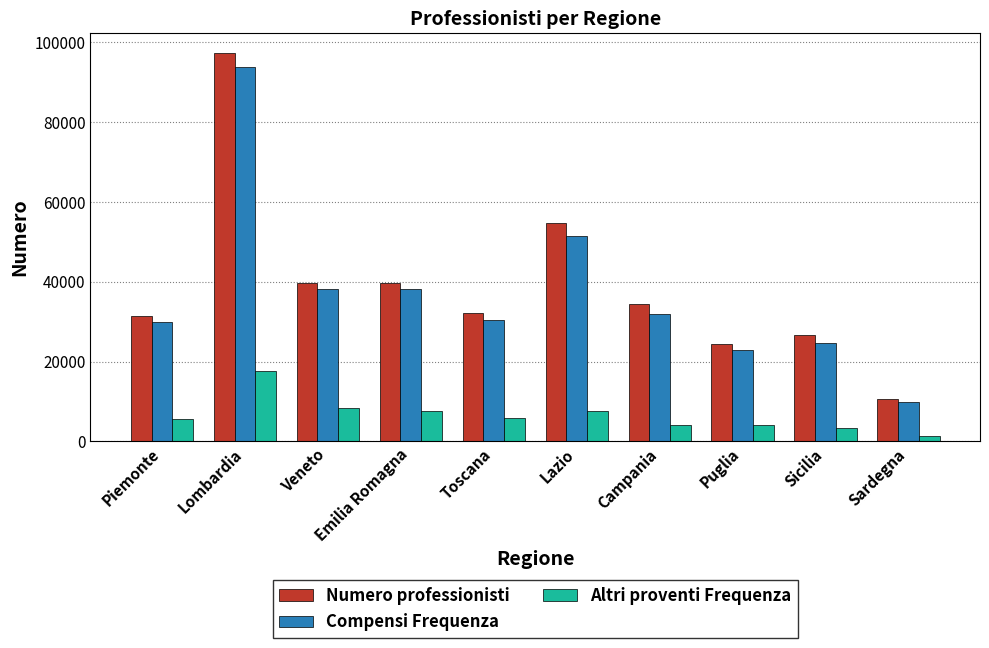

What is the difference between the Numero professionisti values at Sardegna and Piemonte?

20677